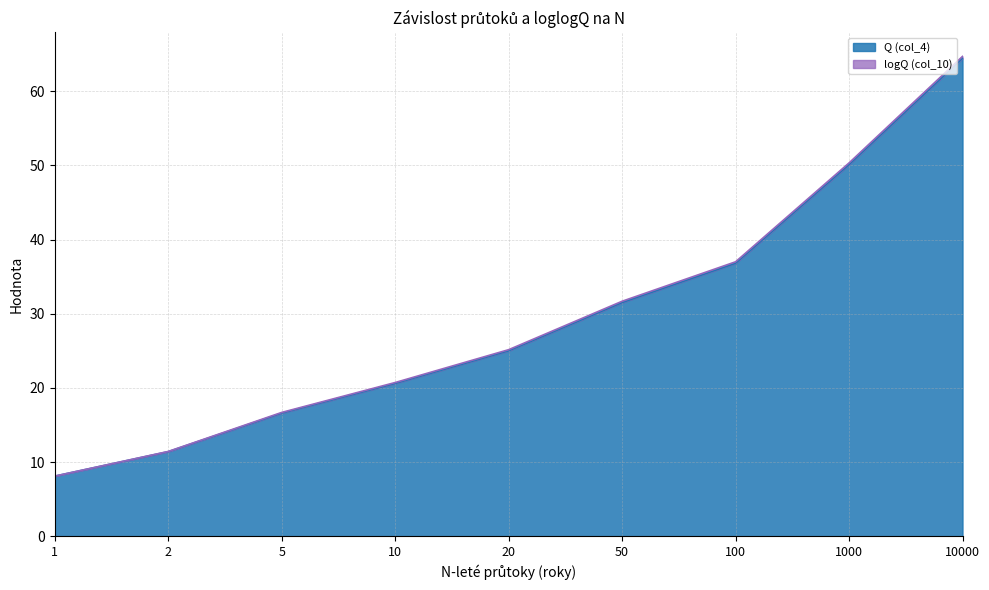

Does the chart have visible grid lines?

Yes